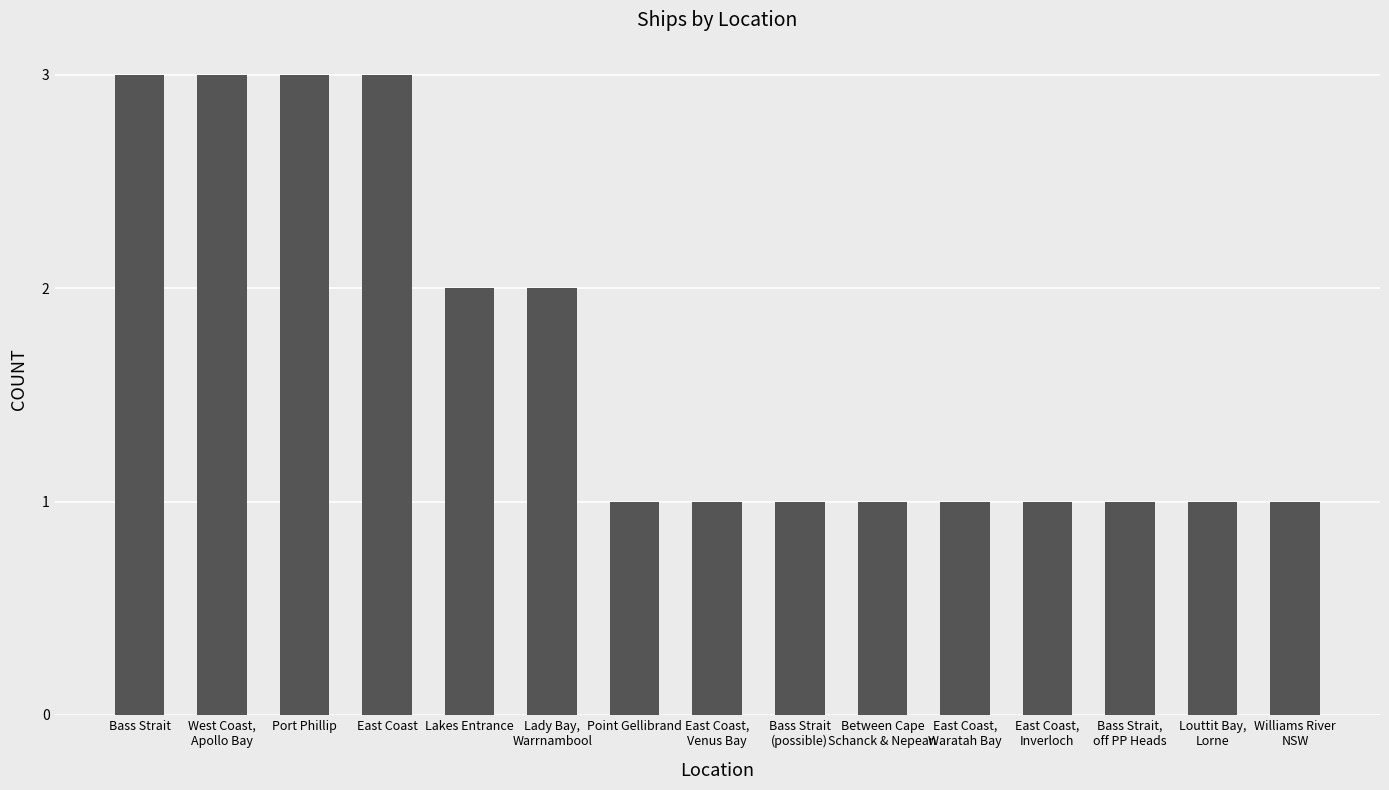

What is the minimum value shown in the chart?

1